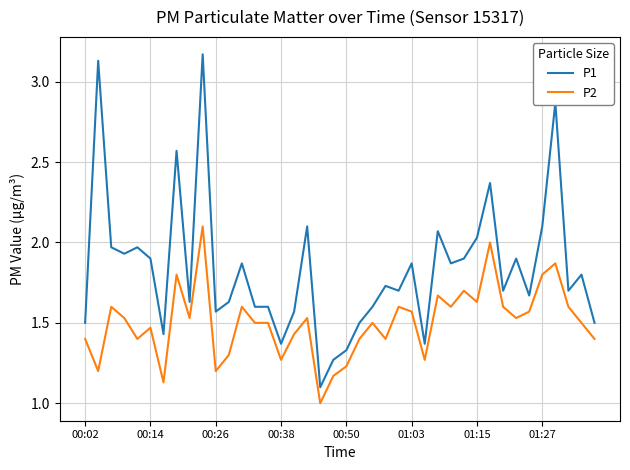

What is the minimum value shown in the chart?

1.0